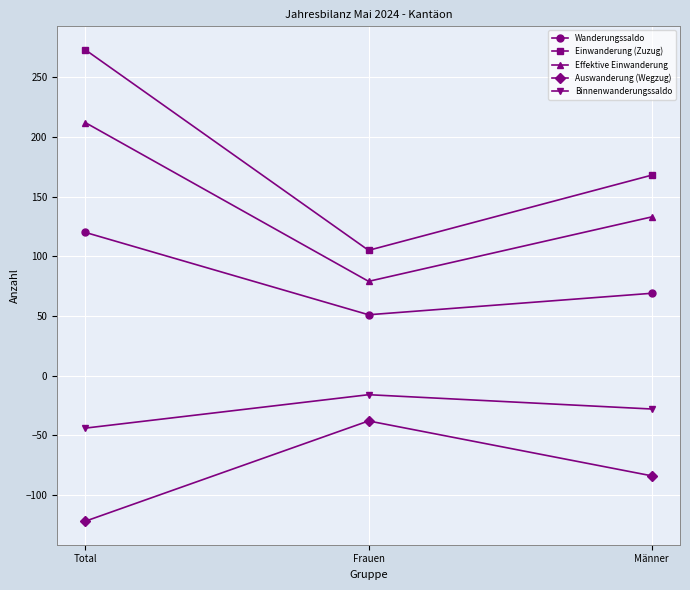

Is the value of Binnenwanderungssaldo at Total greater than the value of Einwanderung (Zuzug) at Total?

No